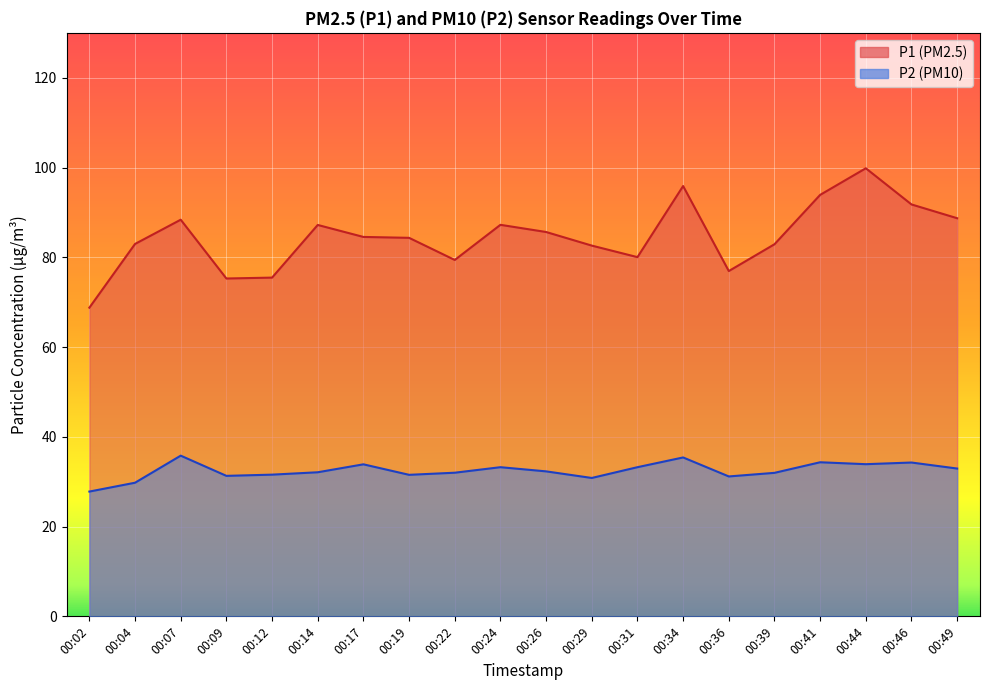

The value of P1 at 00:22 is 79.4. True or false?

True